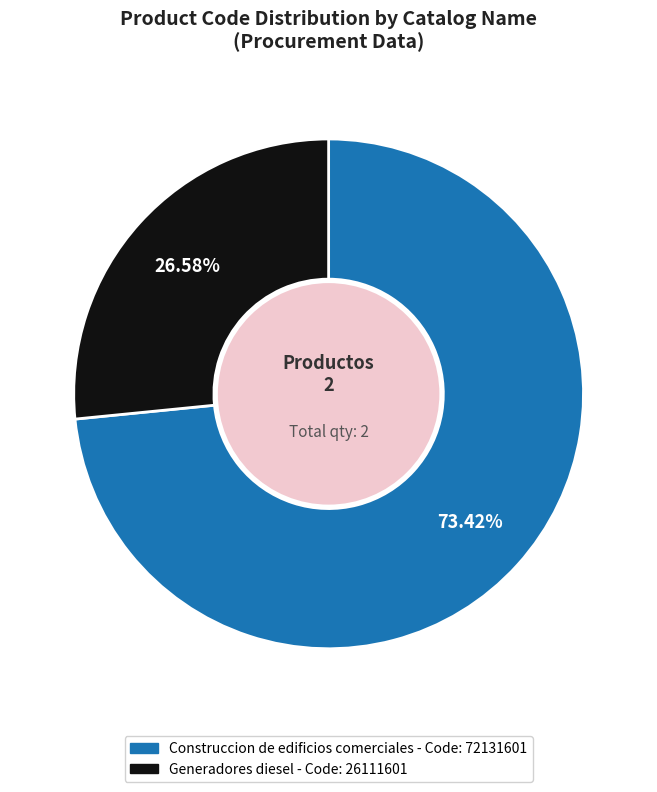

Does Construccion de edificios comerciales account for over 50% of the chart?

Yes